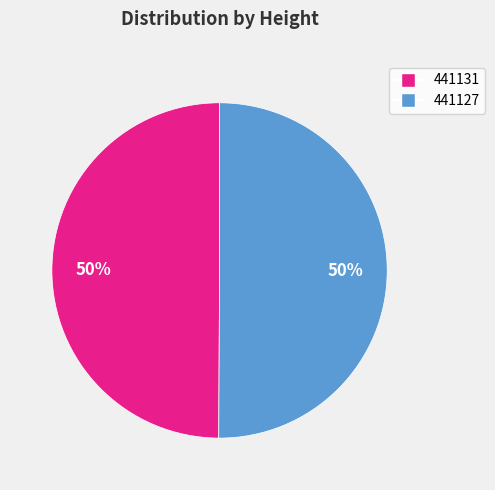

To the nearest percent, what percentage of the pie is 441127?

50%